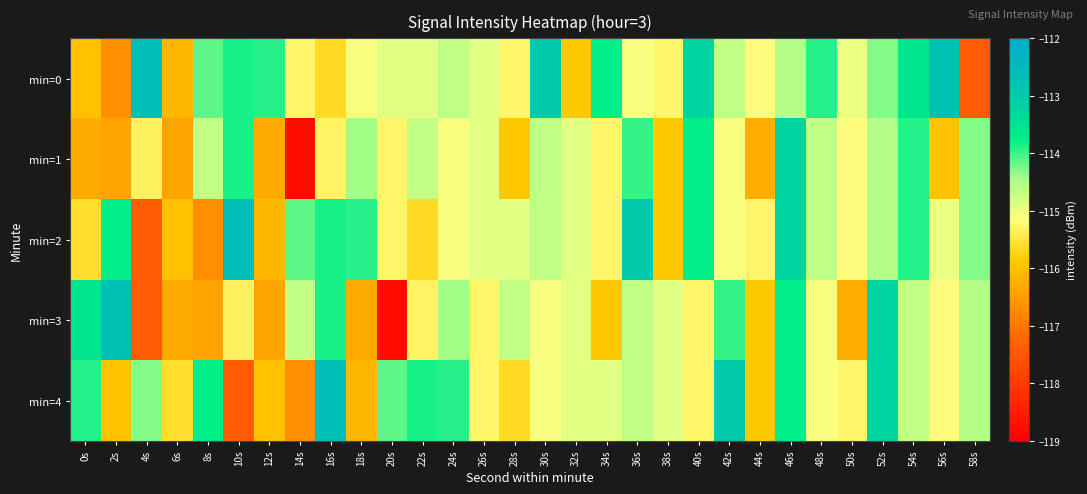

Which series has the largest total across all categories?

min=0